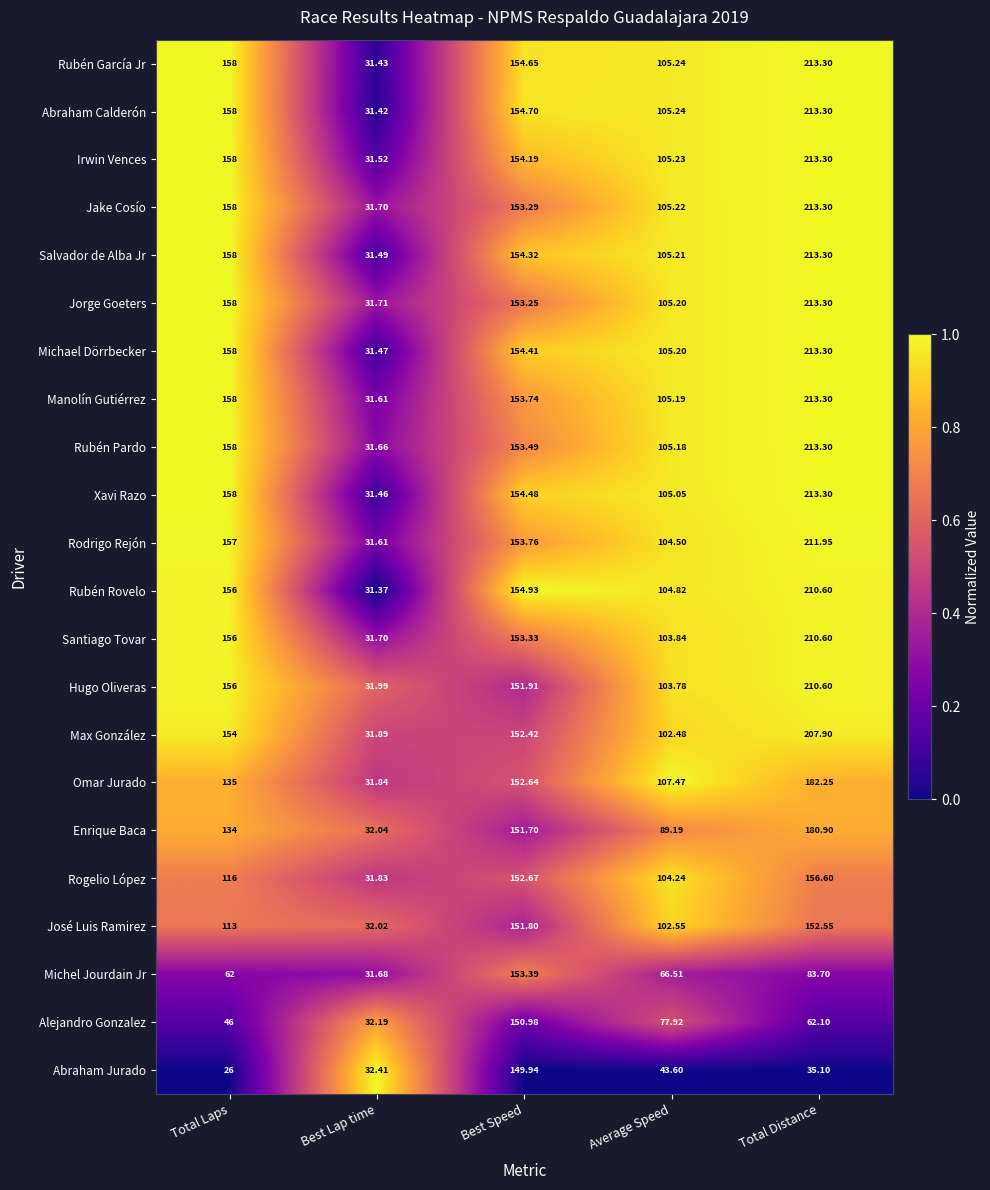

Is the value of Rubén García Jr at Best Speed greater than the value of Michael Dörrbecker at Average Speed?

Yes